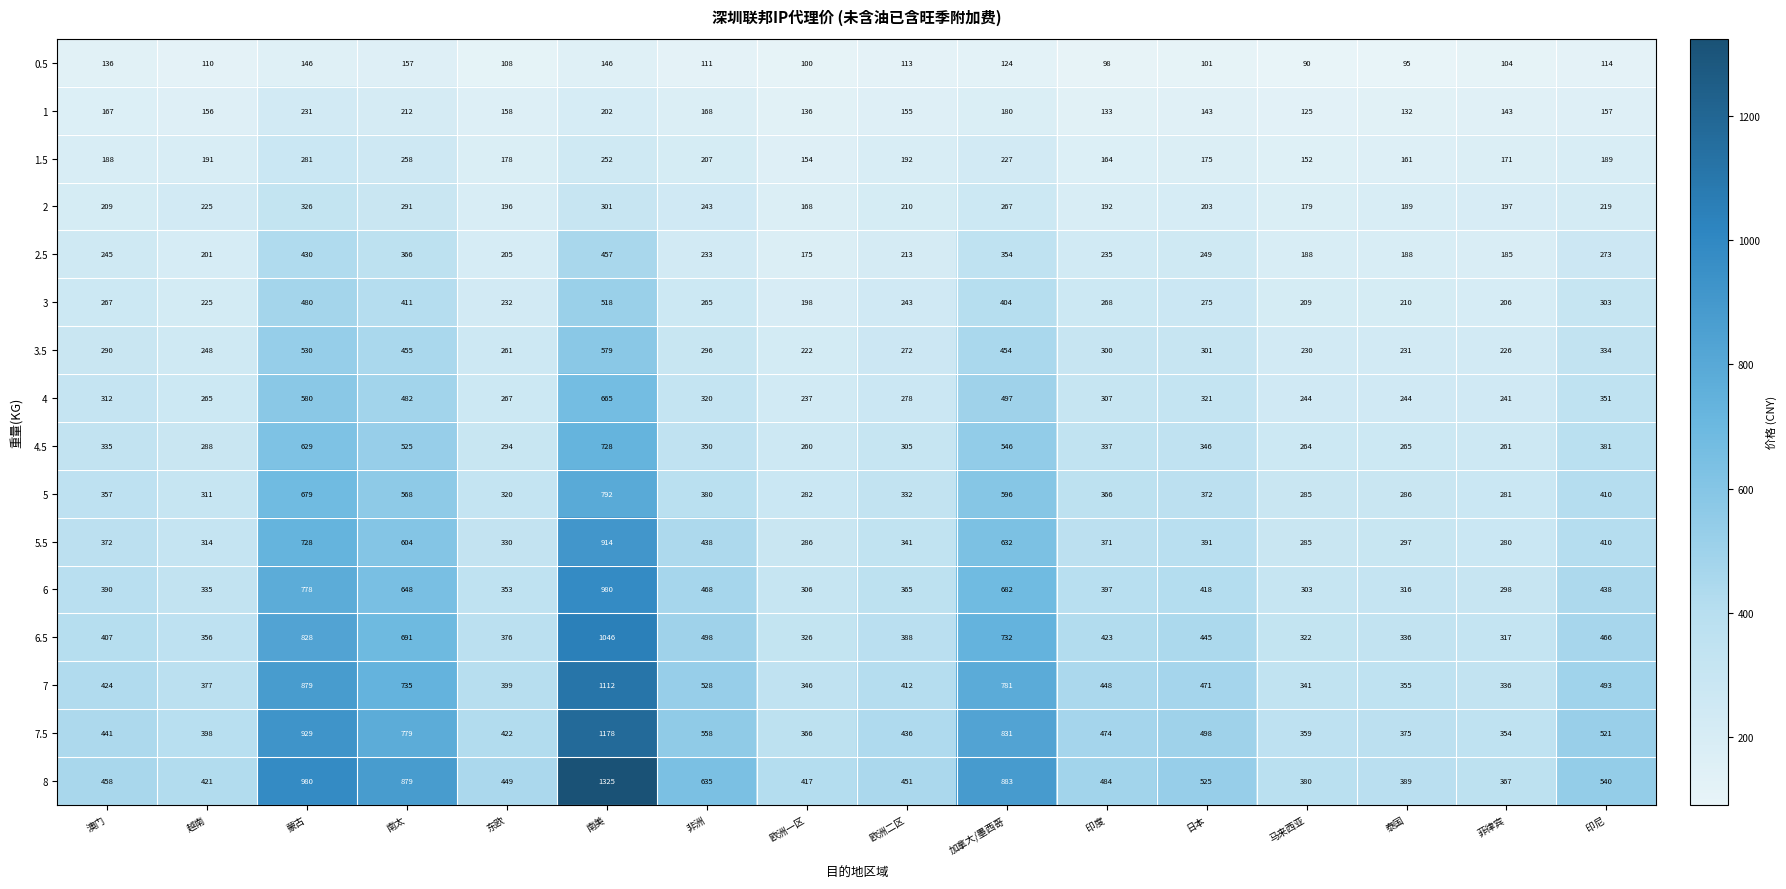

At which category is the sum across all series the highest?

南美